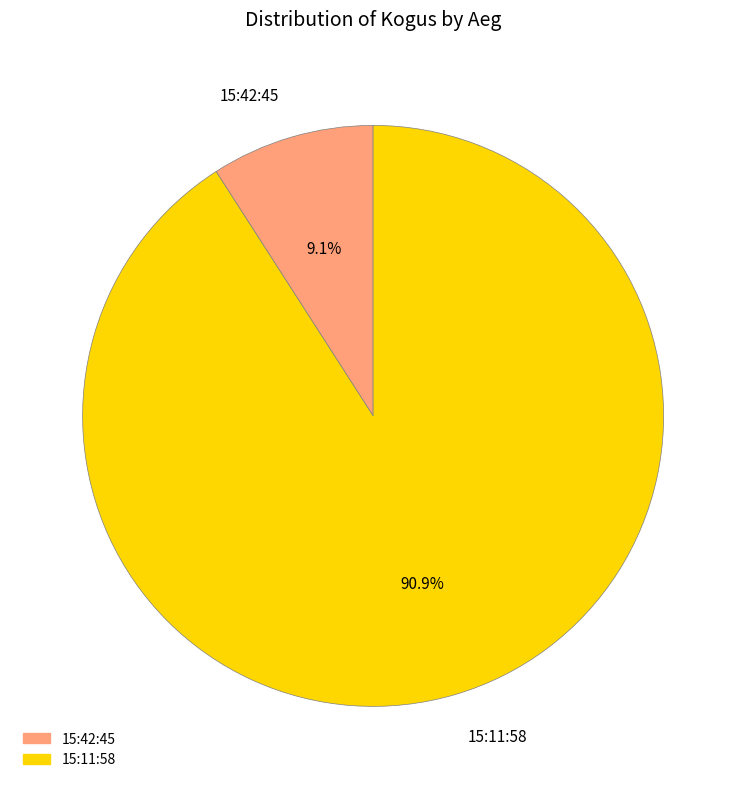

Count the number of slices in the pie.

2